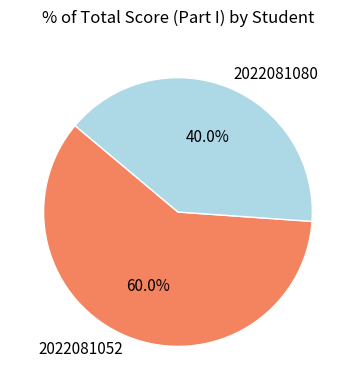

Between 2022081080 and 2022081052, which is larger?

2022081052